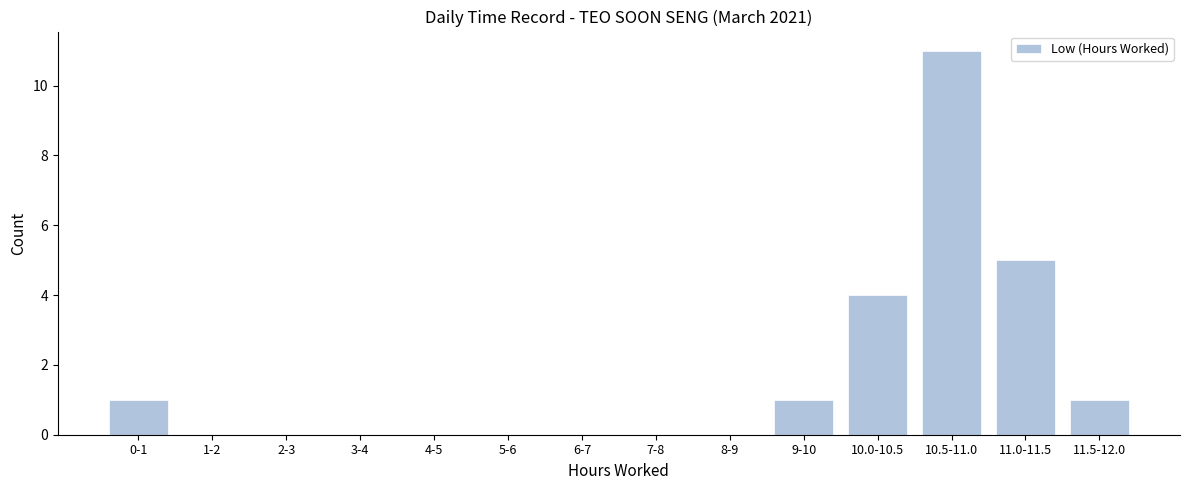

Reading left to right, transcribe all the data shown in this chart.

0-1=1	1-2=0	2-3=0	3-4=0	4-5=0	5-6=0	6-7=0	7-8=0	8-9=0	9-10=1	10.0-10.5=4	10.5-11.0=11	11.0-11.5=5	11.5-12.0=1